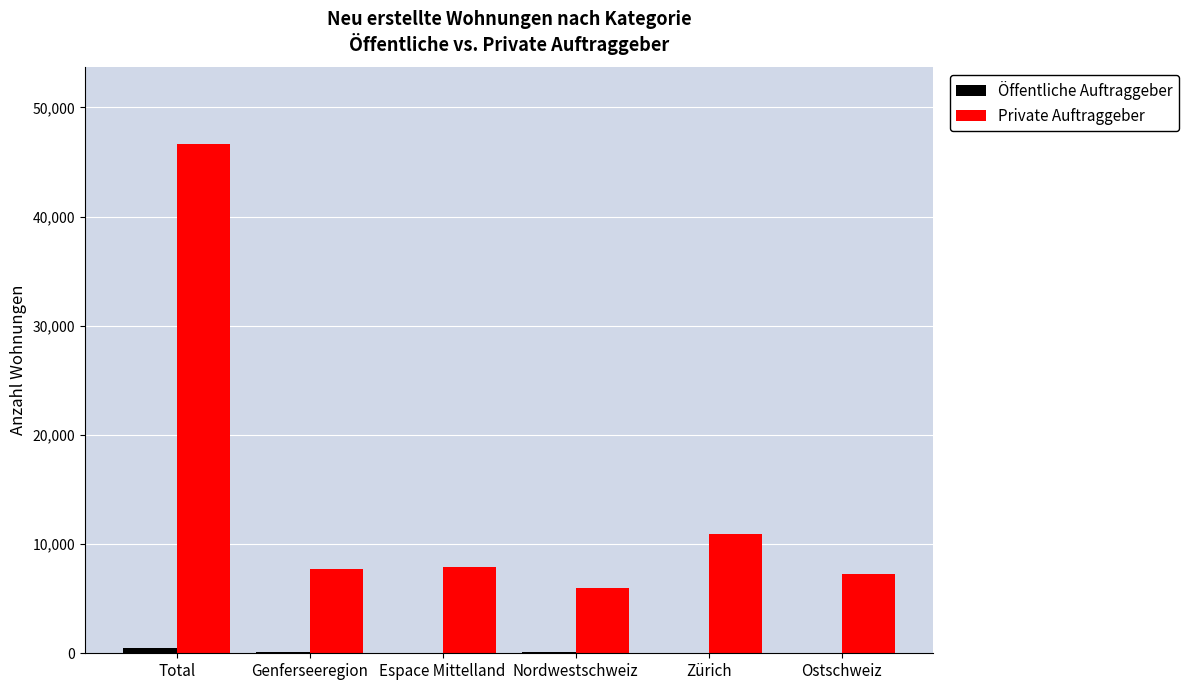

Are the bars horizontal?

No